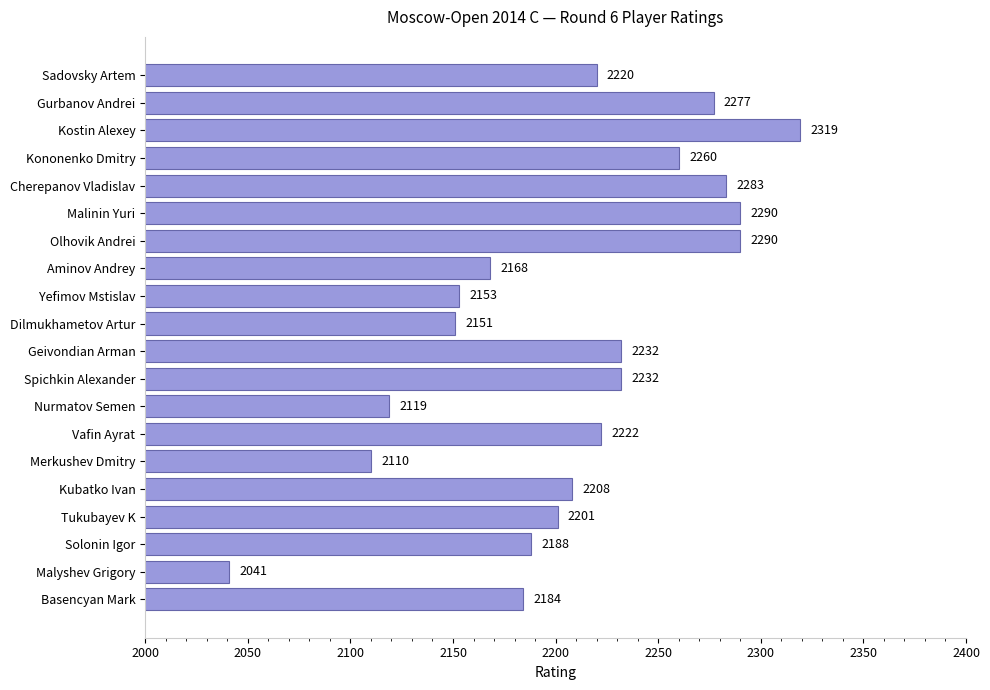

What is the sum of all values?

44148